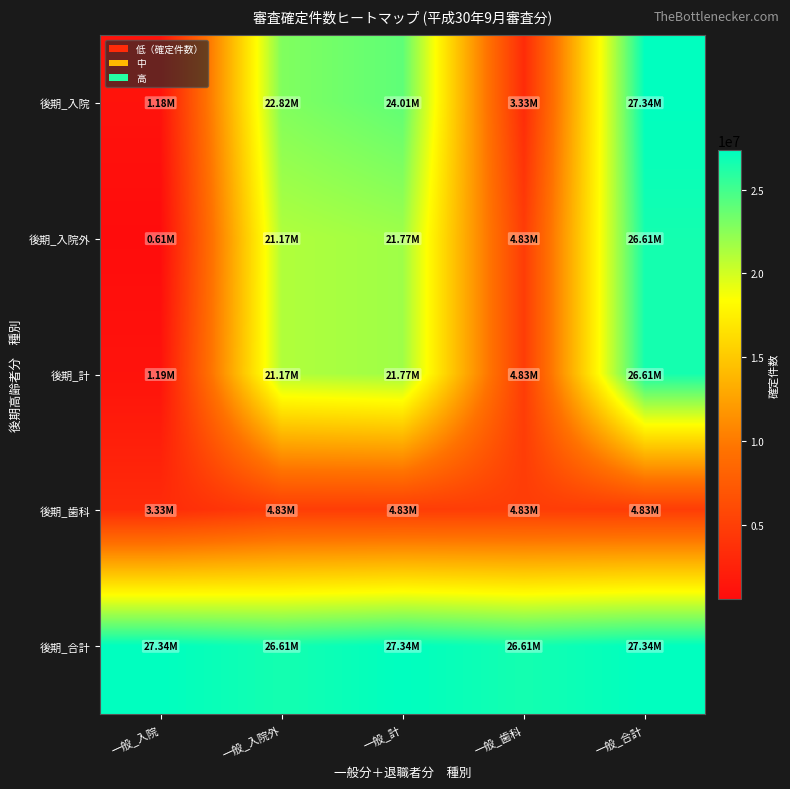

What is the smallest value displayed?

608112